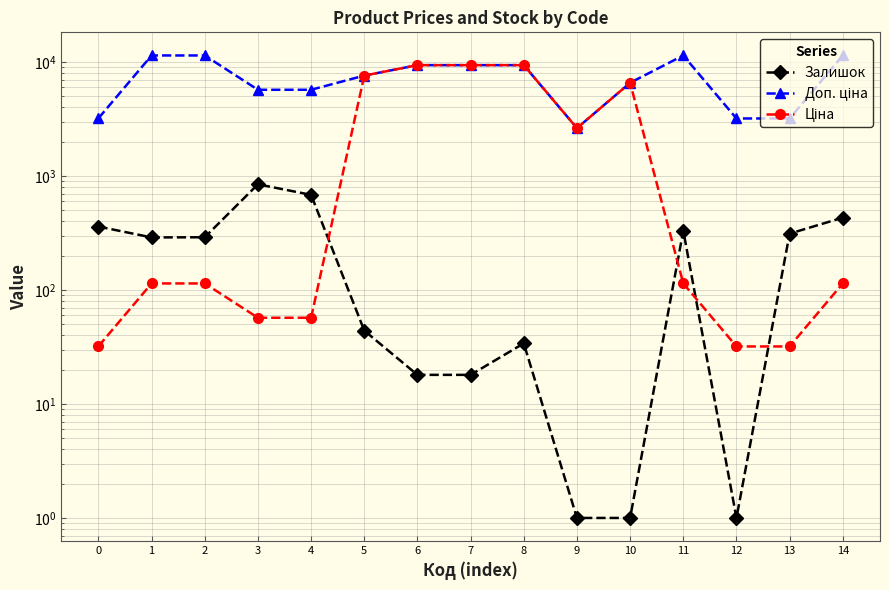

What are all the series names shown in the legend?

Залишок, Доп. ціна, Ціна